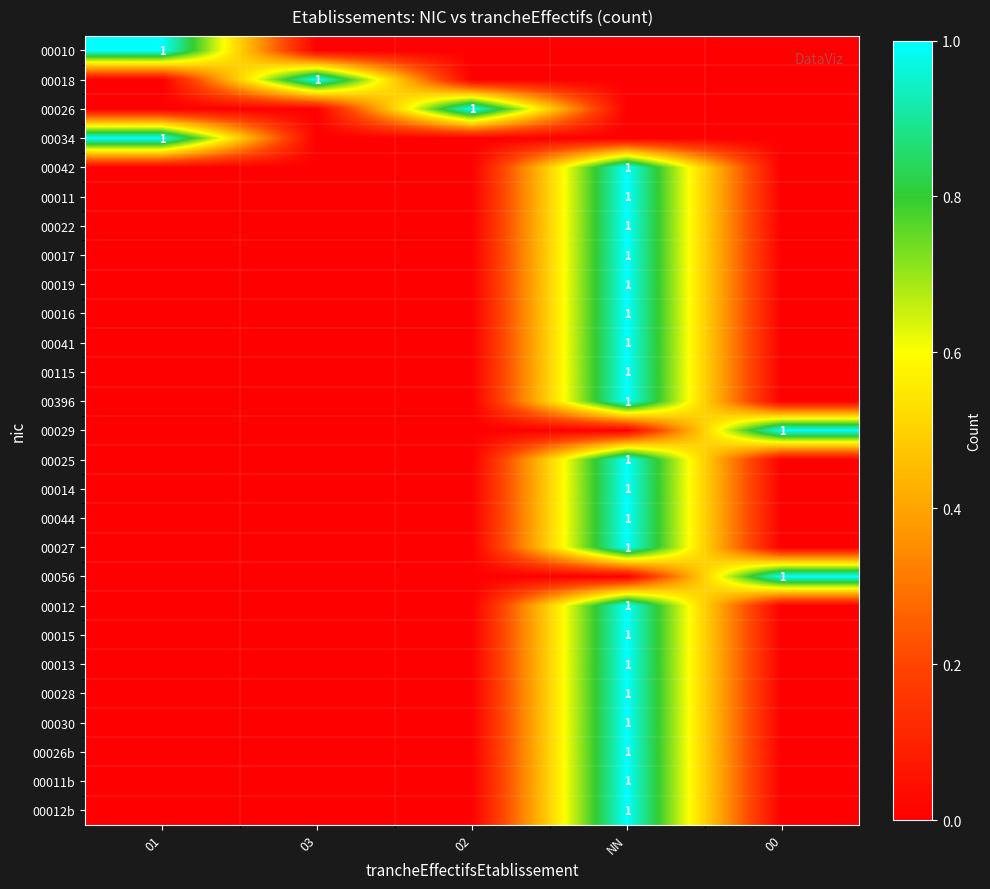

At how many categories does at least one series exceed 0?

5